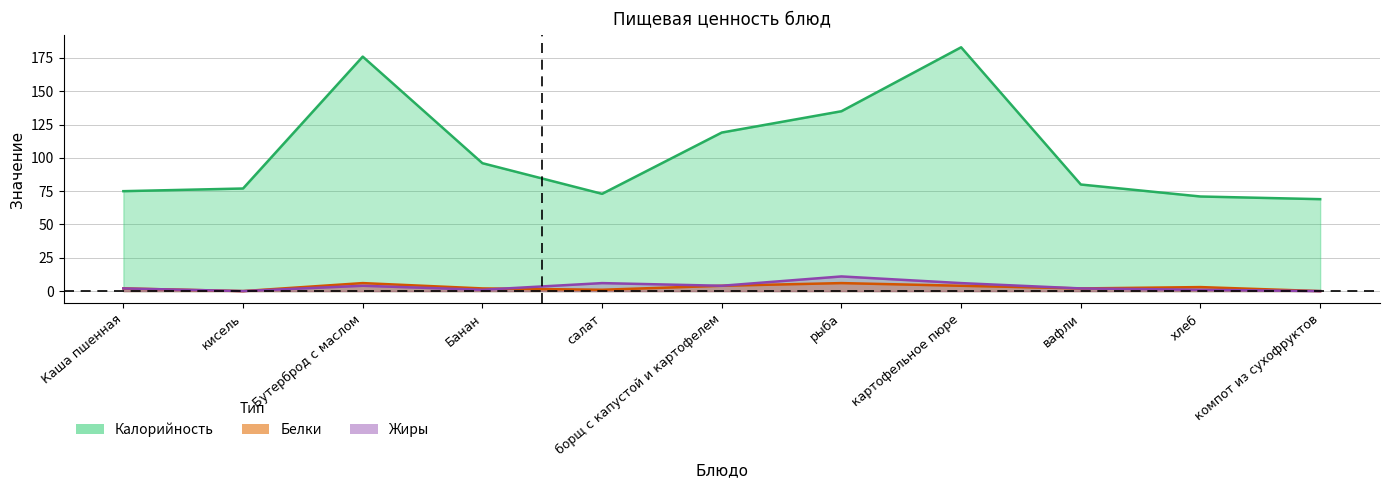

True or false: Калорийность and Белки cross at least once.

False